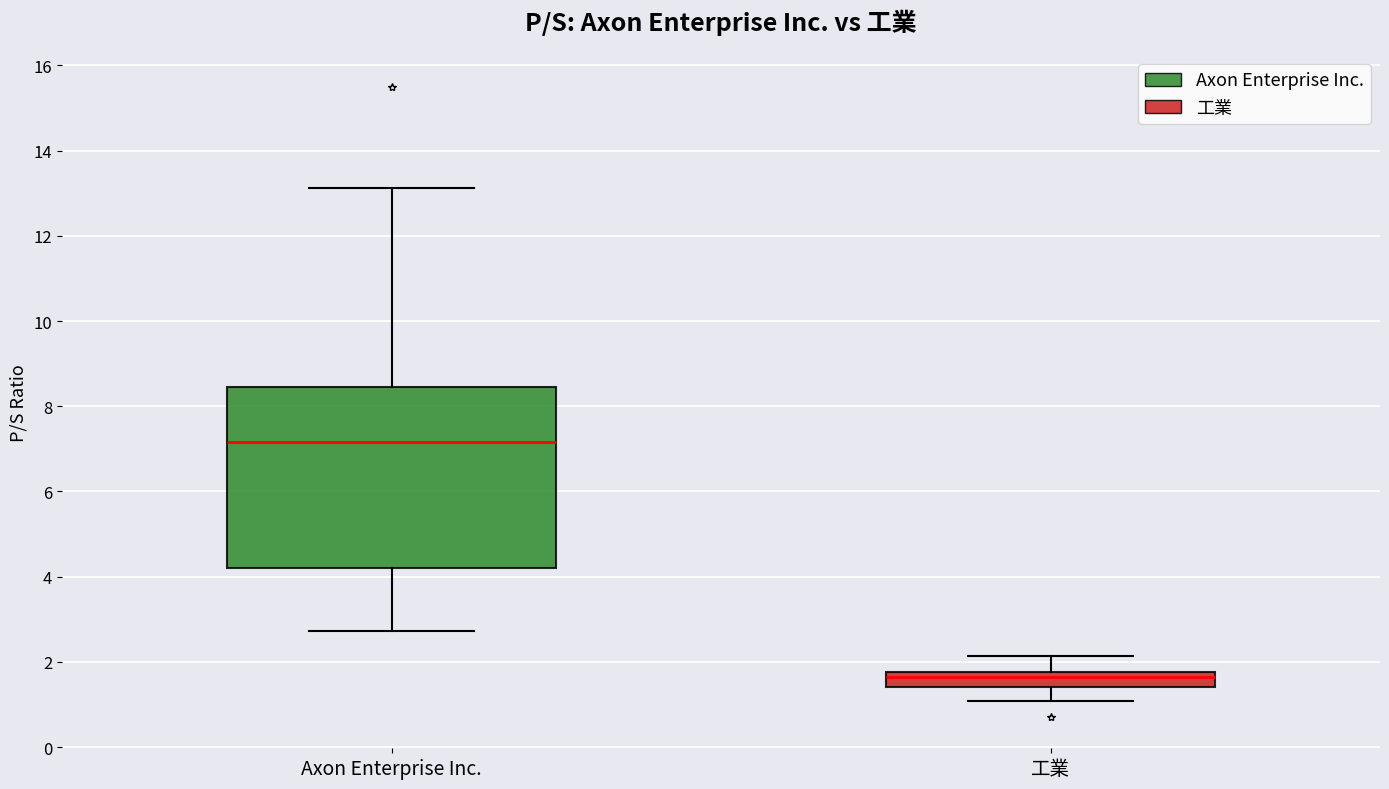

Which box is the tallest, from its lower edge to its upper edge?

Axon Enterprise Inc.